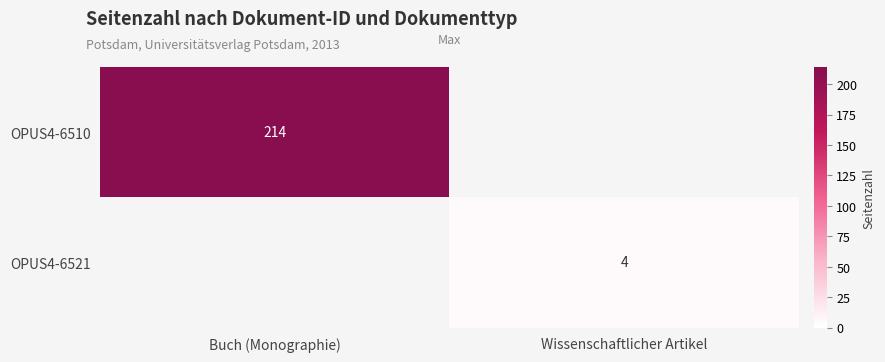

True or false: OPUS4-6510 has a value of 94 at Buch (Monographie).

False